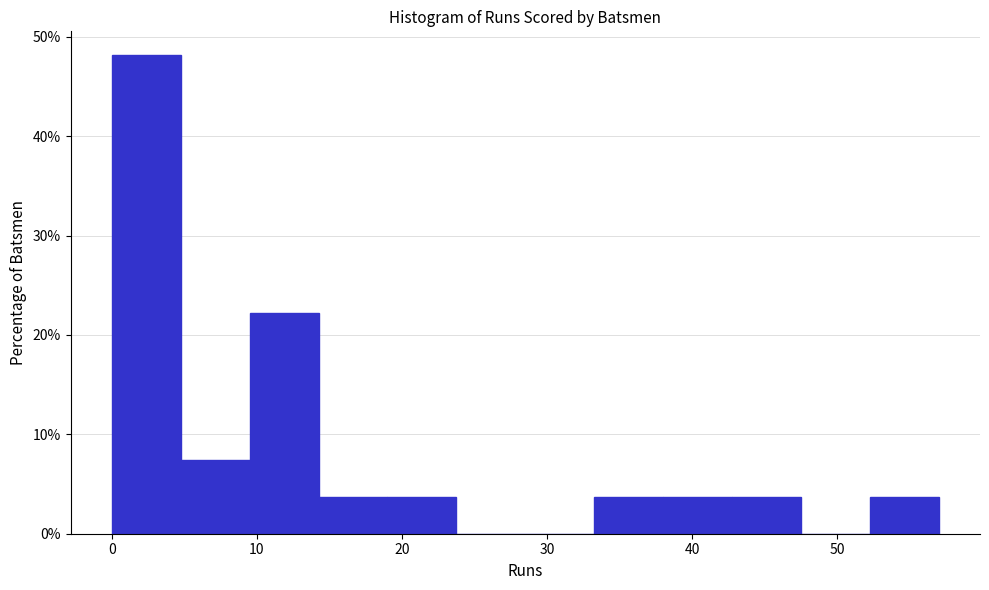

Reading left to right, transcribe this chart: for each bar, give the range it covers on the x-axis and its height. Neither the bar edges nor the heights are printed on the chart, so give them approximately, as read against the axes.

0 to 5: 48
5 to 10: 7
10 to 14: 22
14 to 19: 4
19 to 24: 4
24 to 29: 0
29 to 33: 0
33 to 38: 4
38 to 43: 4
43 to 48: 4
48 to 52: 0
52 to 57: 4